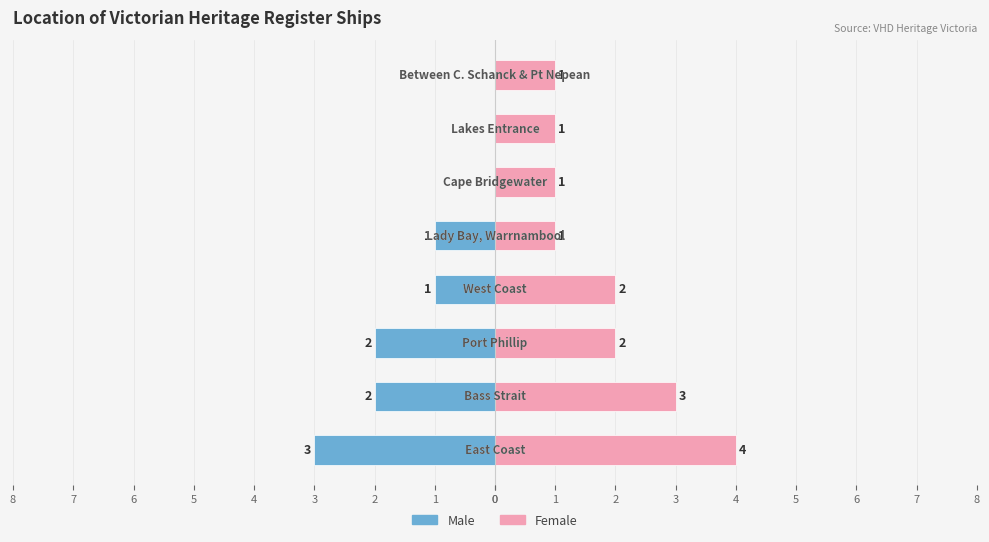

Which has a higher value, 0 or 4?

4